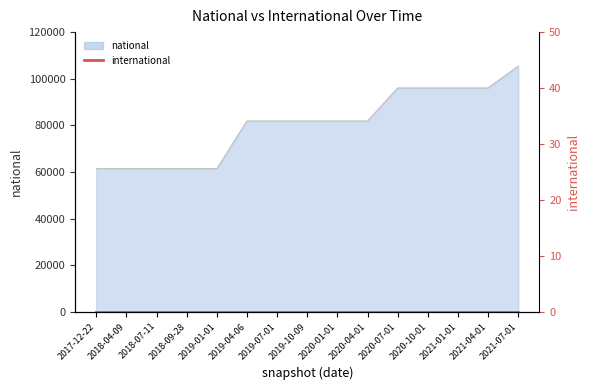

What value does the data have at 2018-07-11, to the nearest 10?

61430